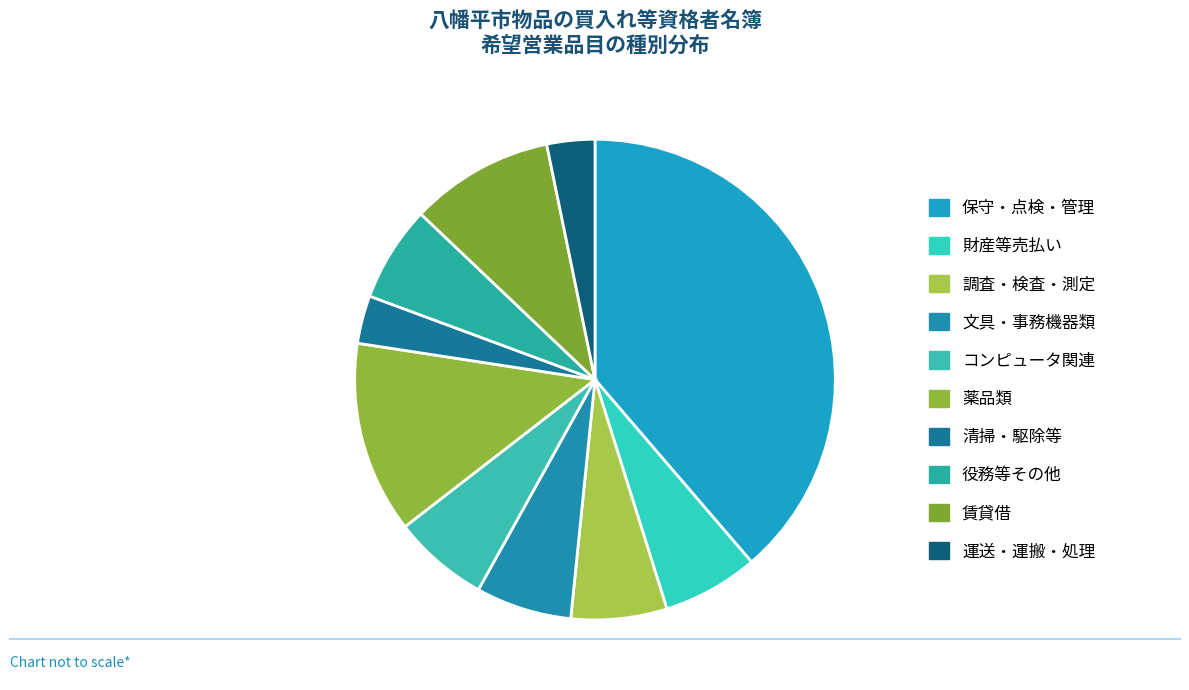

To the nearest percent, what percentage of the pie is 文具・事務機器類?

6%